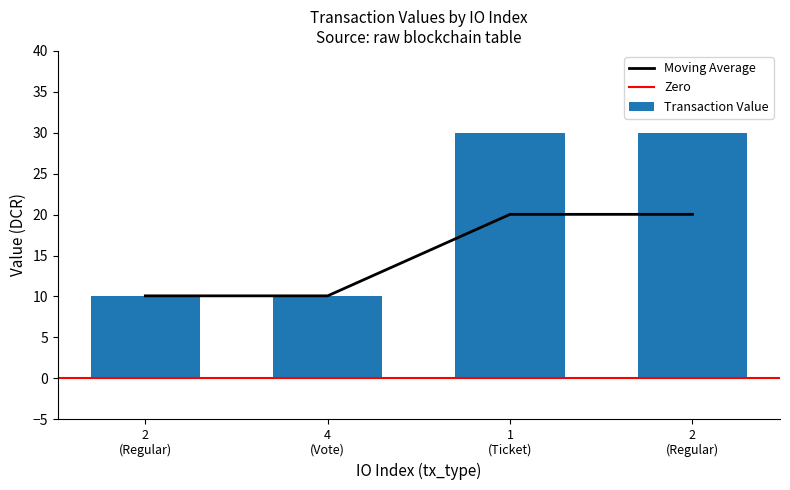

List the labels in order of value, smallest first.

2 (Regular), 4 (Vote), 1 (Ticket), 2 (Regular)